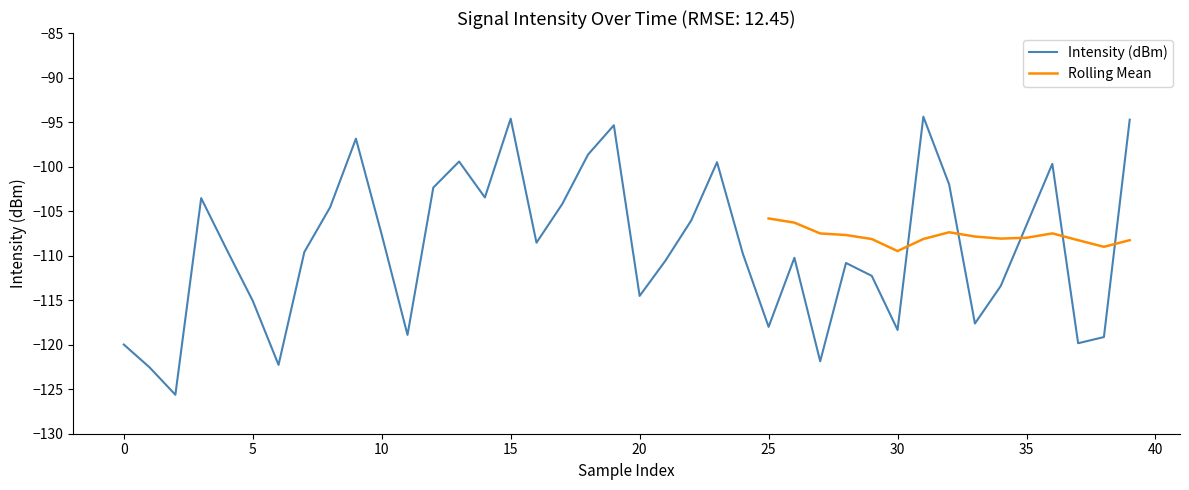

True or false: Intensity (dBm) has a value of -63.6 at 10.

False